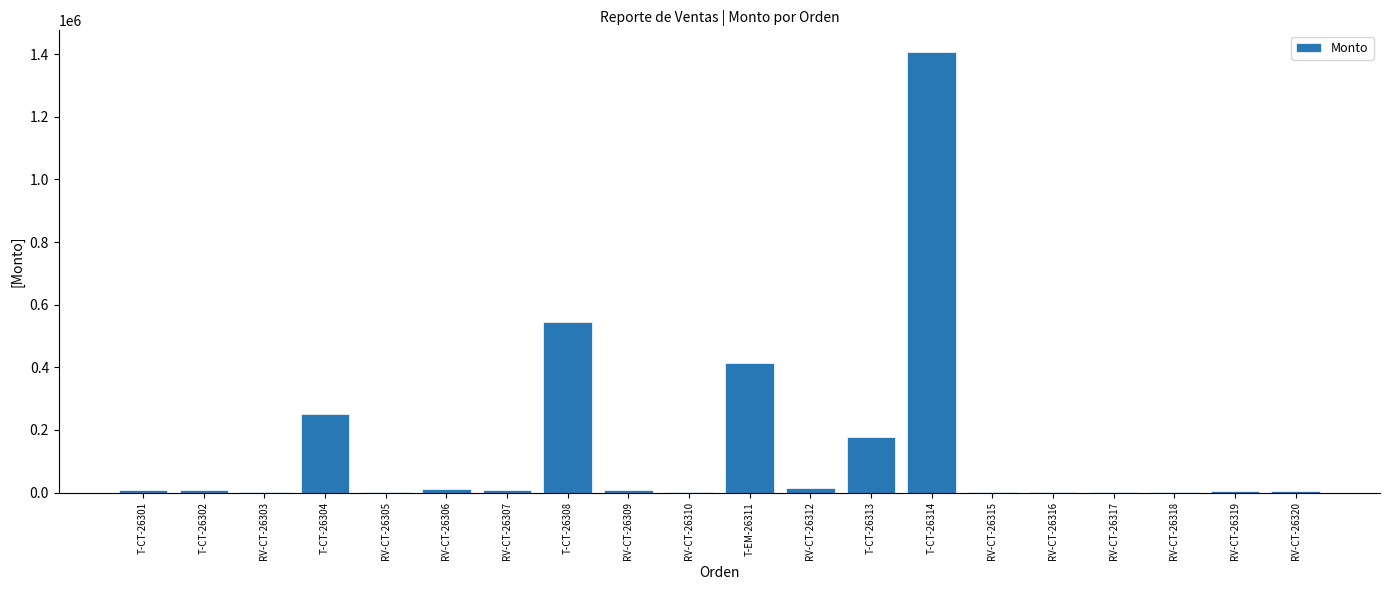

How many data points does each series have?

20